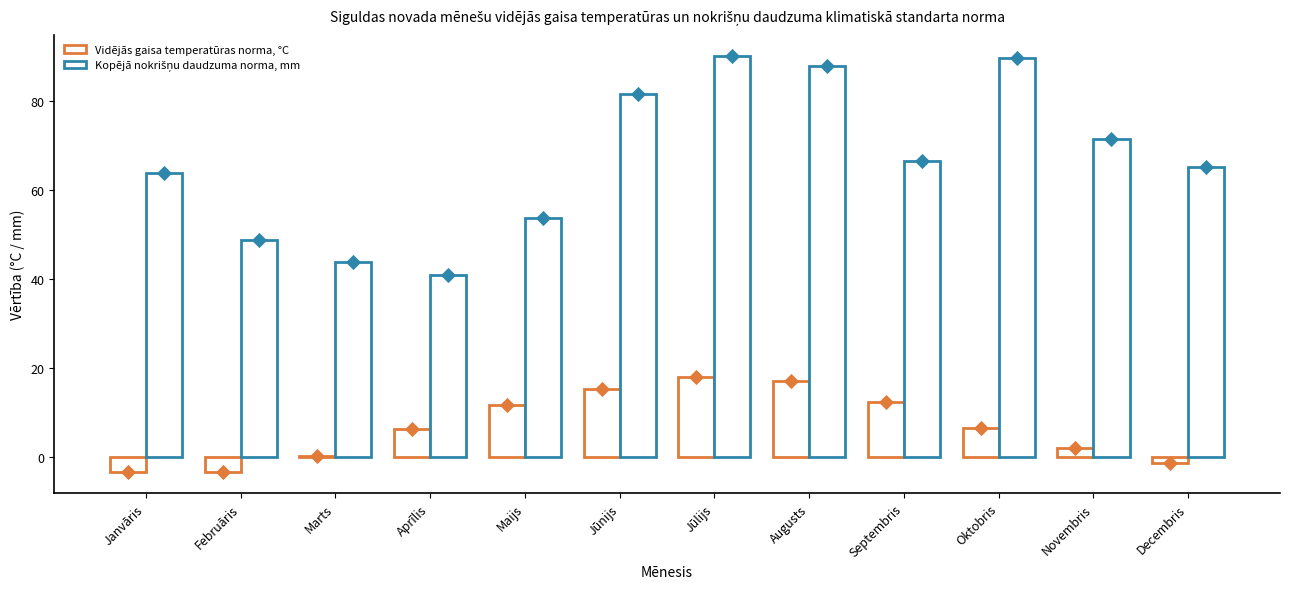

At which category is the sum across all series the highest?

Jūlijs